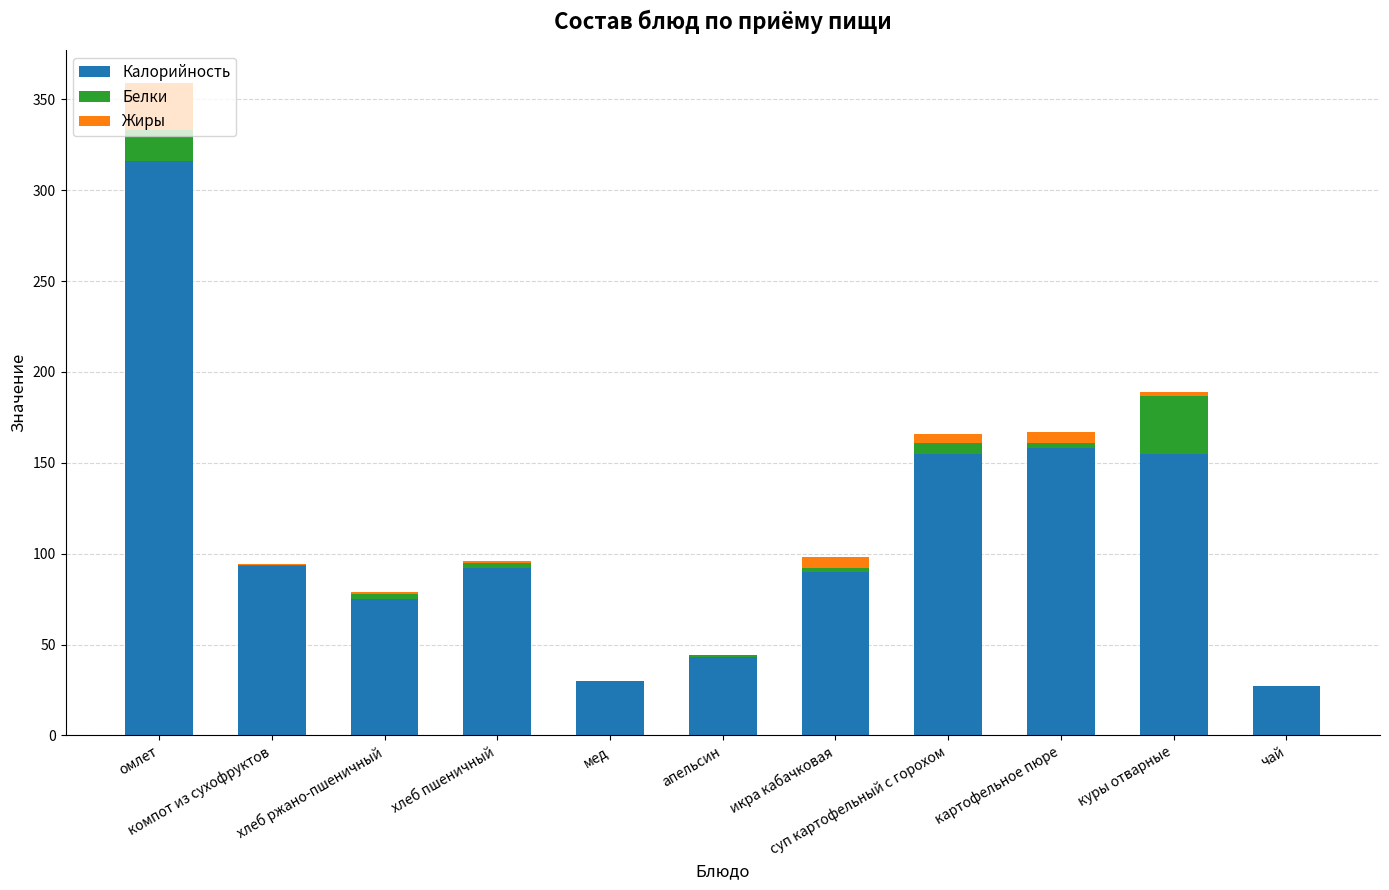

How many data points does each series have?

11